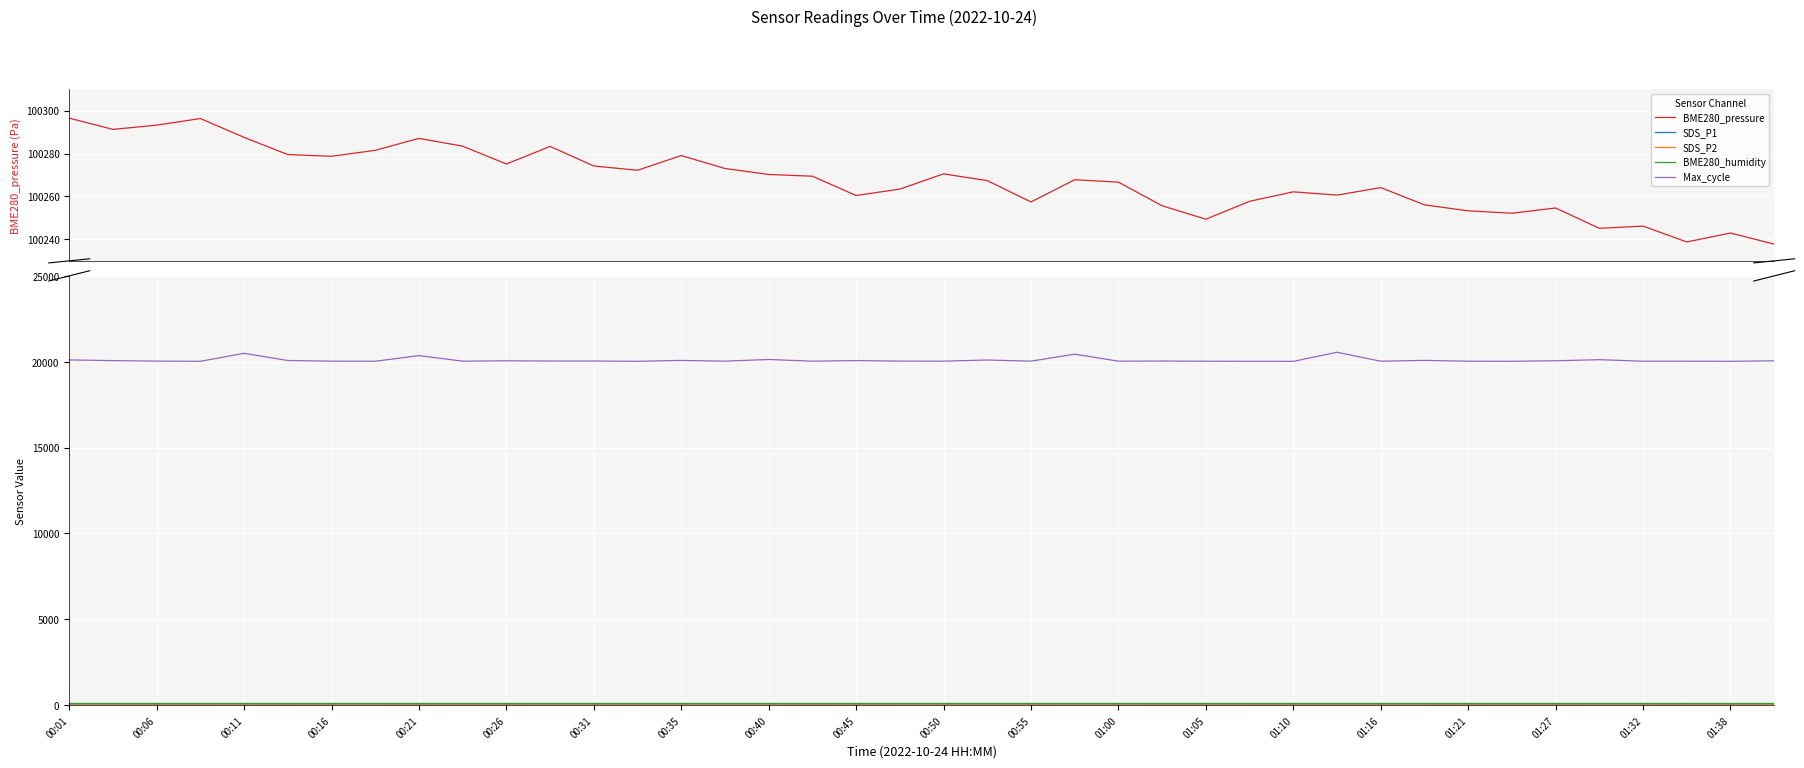

What is the highest value of the BME280_pressure series?

100296.5